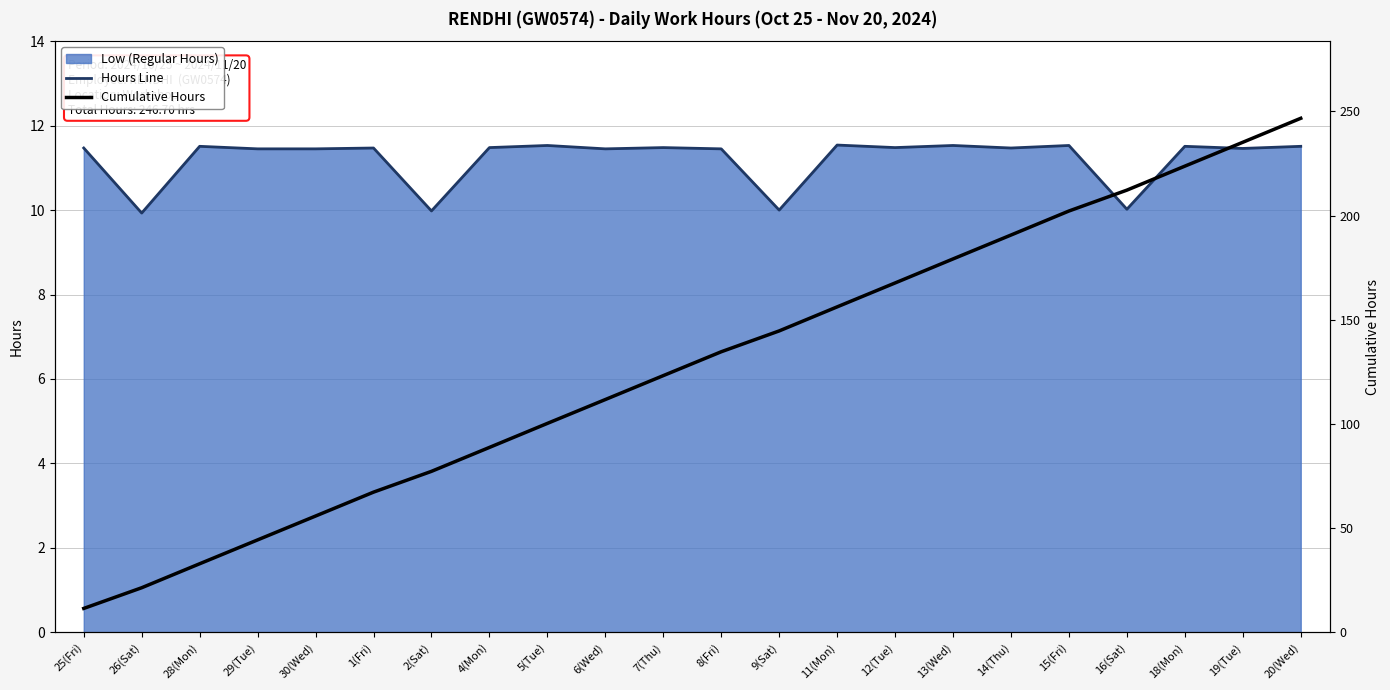

Is it true that Cumulative Hours equals 144.7 at 9(Sat)?

True